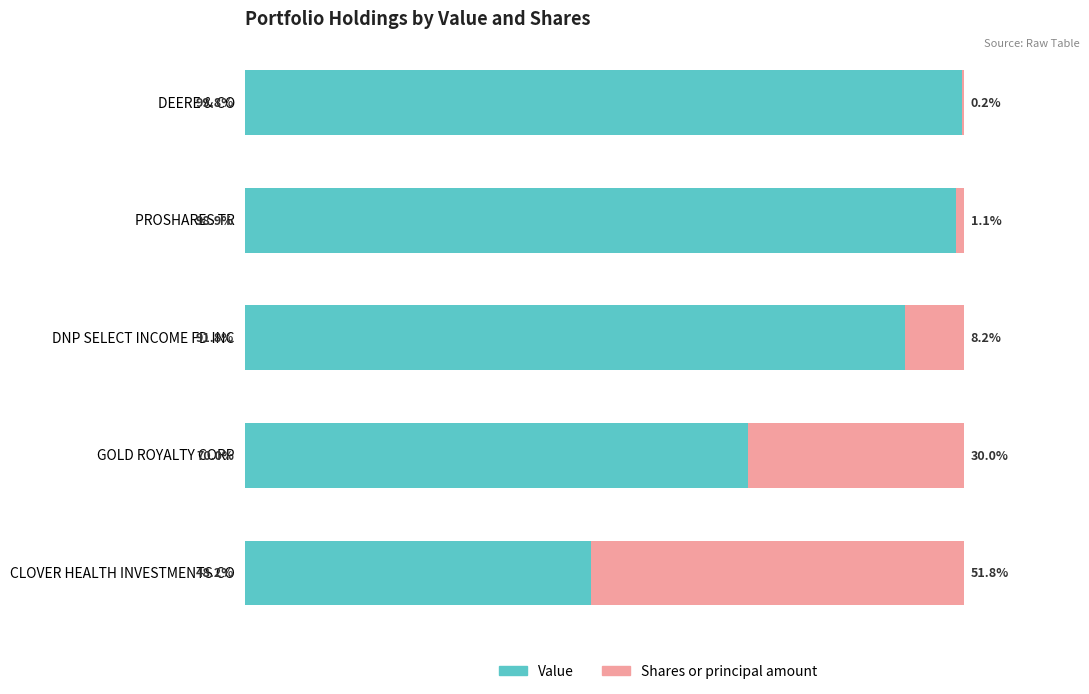

Where is Value nearest to the value 73?

GOLD ROYALTY CORP